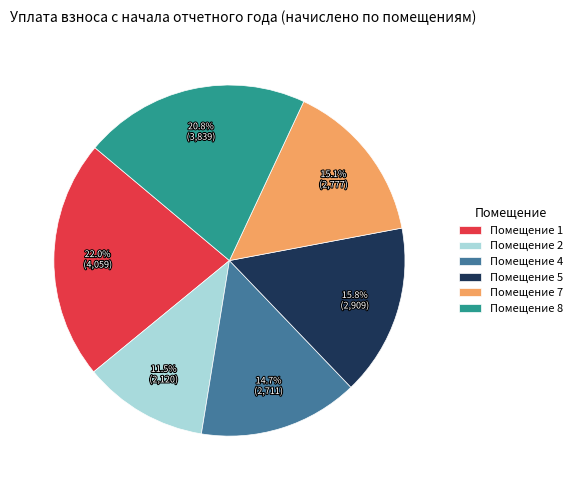

Is there a majority slice in this chart?

No